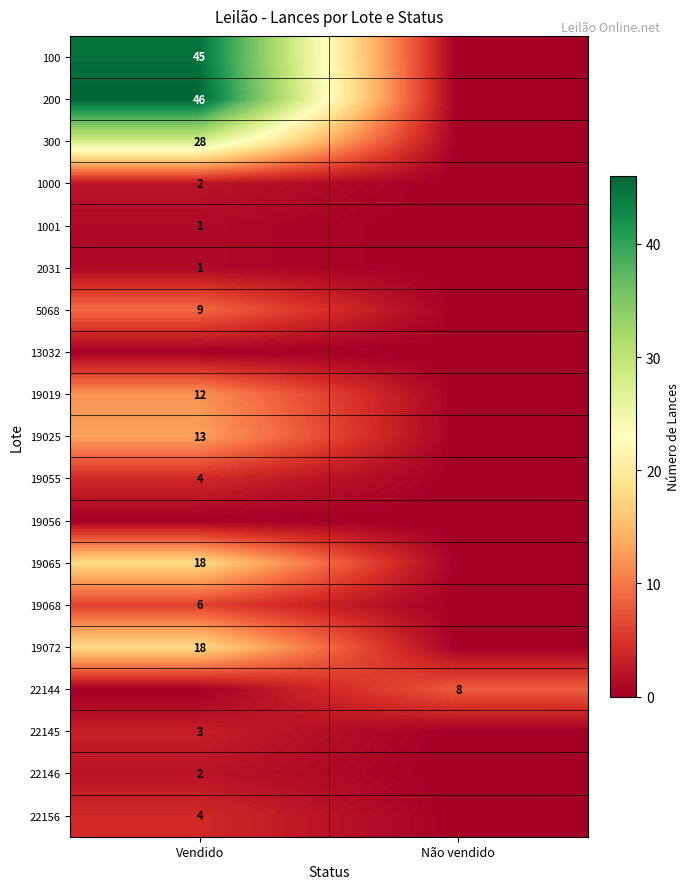

True or false: 1001 has a value of 1 at Vendido.

True